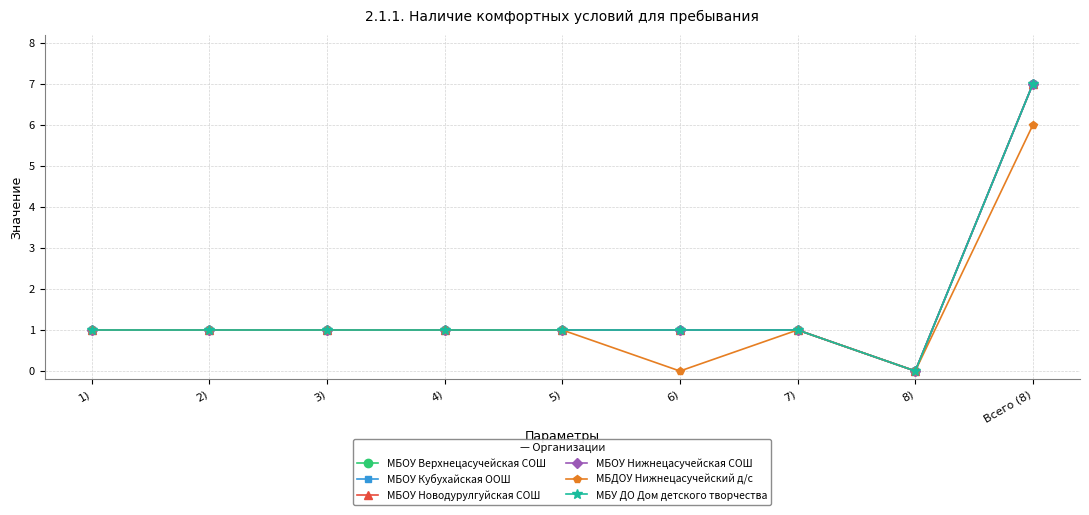

Count the МБОУ Верхнецасучейская СОШ values in the range 1 to 2.

7